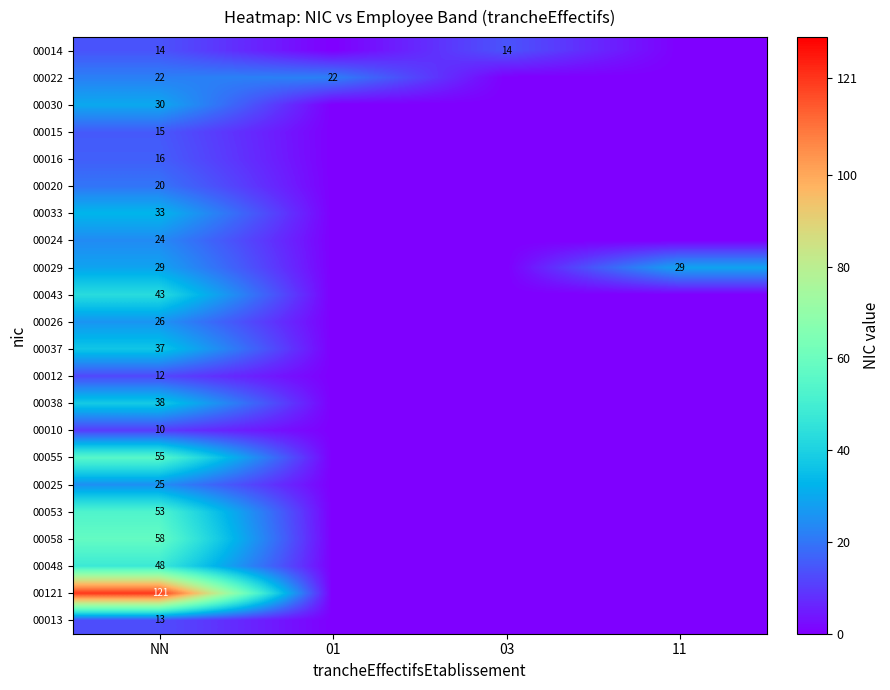

The value of 00030 at NN is 30. True or false?

True